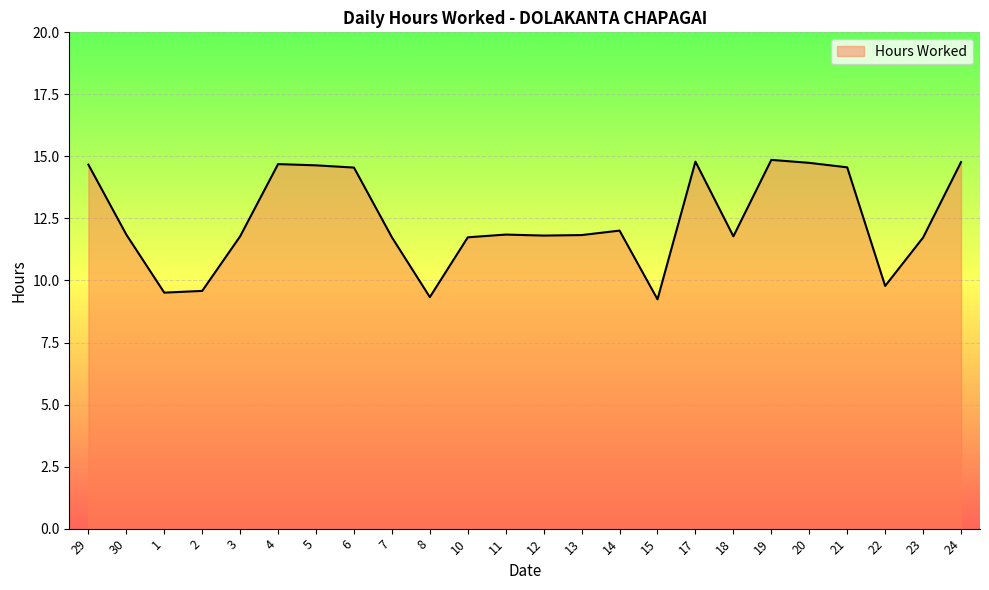

Is it true that the value at 21 is 14.6?

True